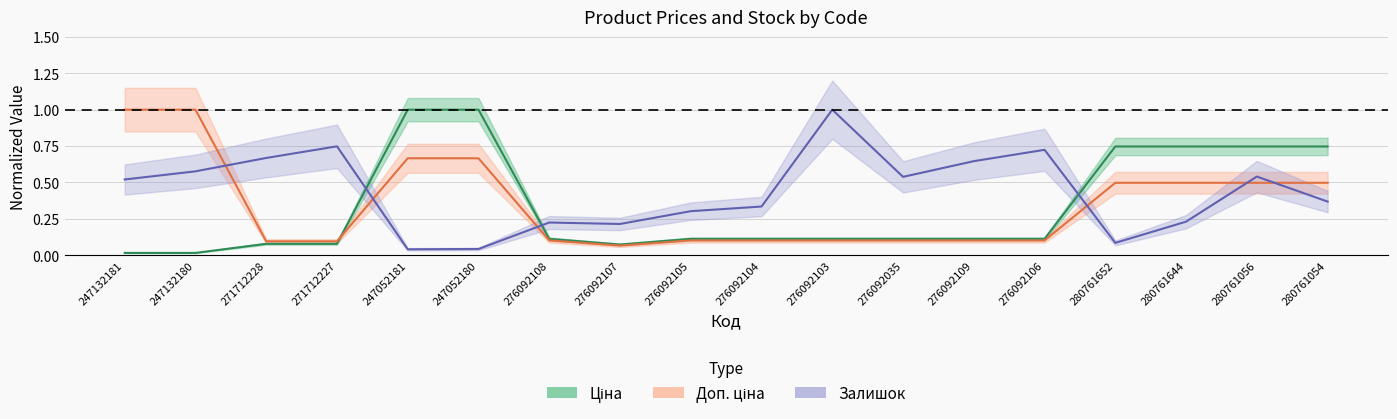

What is the label of the 10th point from the left?

276092104